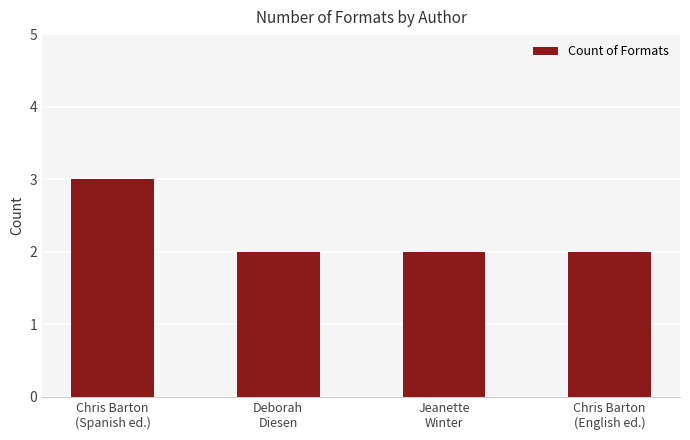

Reading left to right, what are all the values shown in this chart?

Chris Barton
(Spanish ed.)=3	Deborah
Diesen=2	Jeanette
Winter=2	Chris Barton
(English ed.)=2